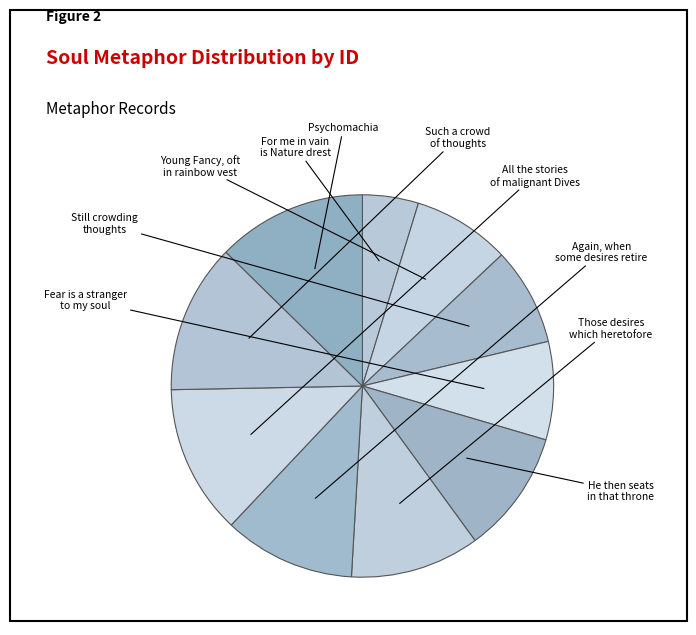

How many slices are in this pie chart?

10